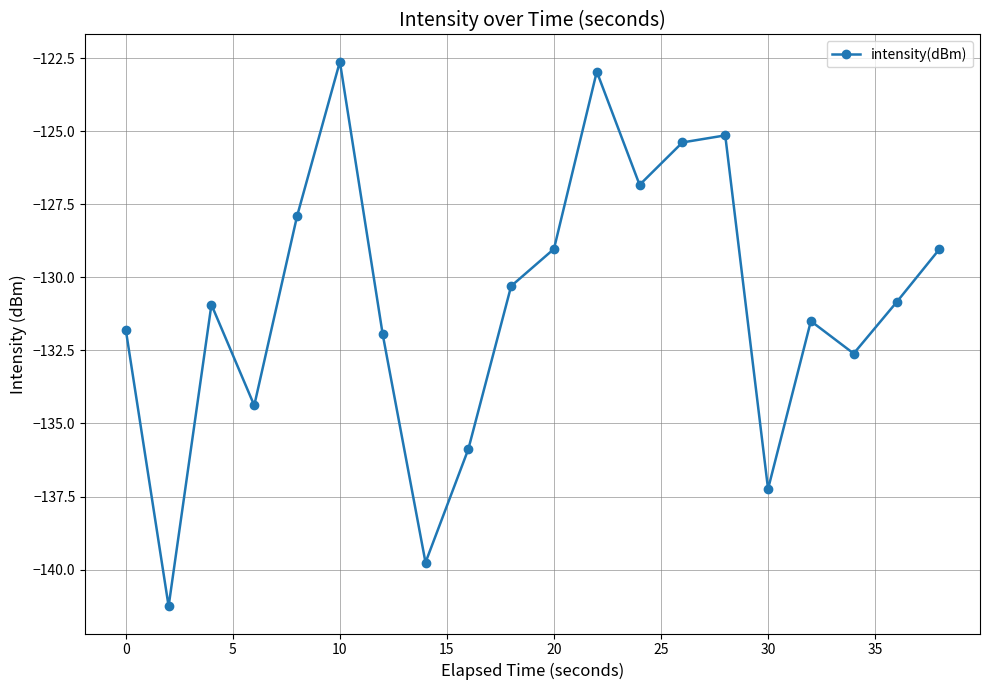

How many points are higher than both their immediate neighbors (excluding endpoints)?

5